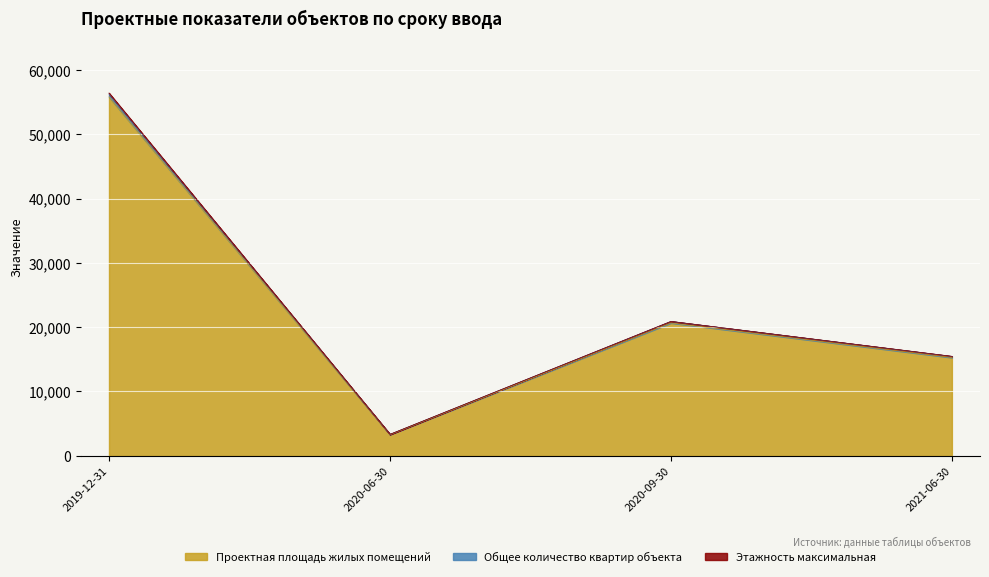

In Проектная площадь жилых помещений, how many points are higher than both neighbors (excluding endpoints)?

1